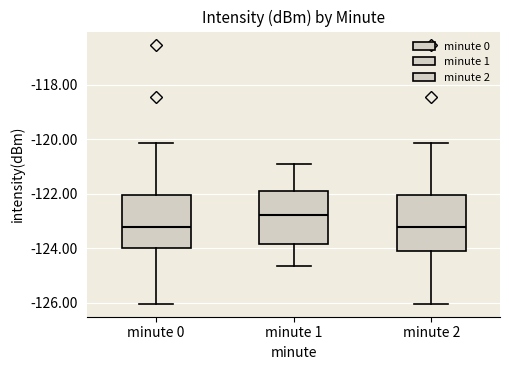

Reading left to right, transcribe this box plot: for each box, give where its median line is, the range the box spans, and where its two whiskers end, as read against the y-axis. The values are not printed on the chart, so give them approximately, as read against the axis.

minute 0: median -123.2, box -124.0 to -122.0, whiskers -126.0 to -120.2
minute 1: median -122.8, box -123.8 to -121.8, whiskers -124.6 to -121.0
minute 2: median -123.2, box -124.0 to -122.0, whiskers -126.0 to -120.2